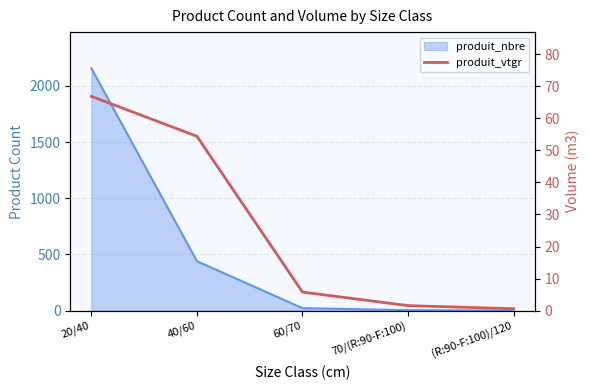

At which category does the chart reach its minimum across all series?

(R:90-F:100)/120